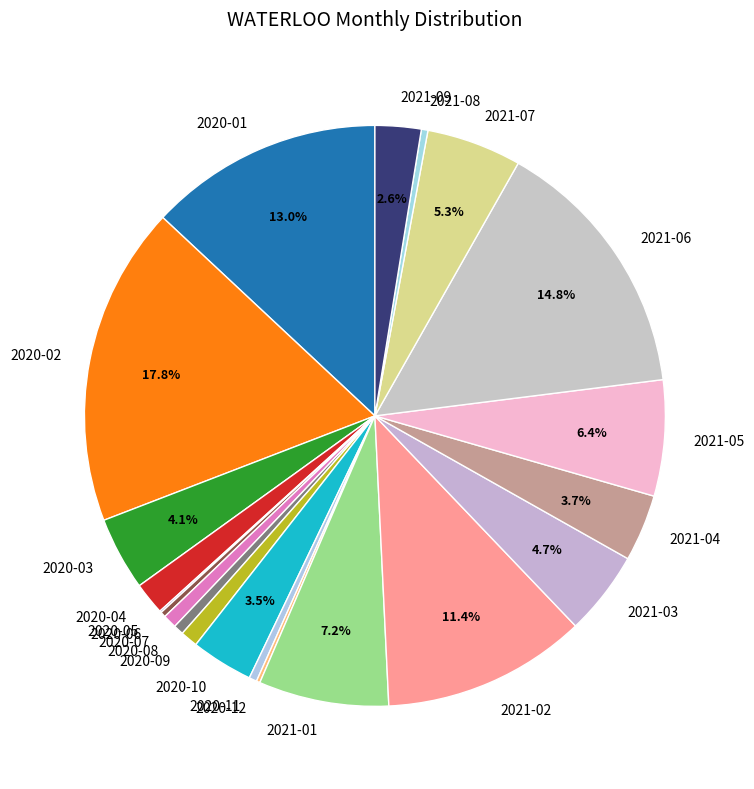

Is it true that 2020-07 is 1% of the pie?

True